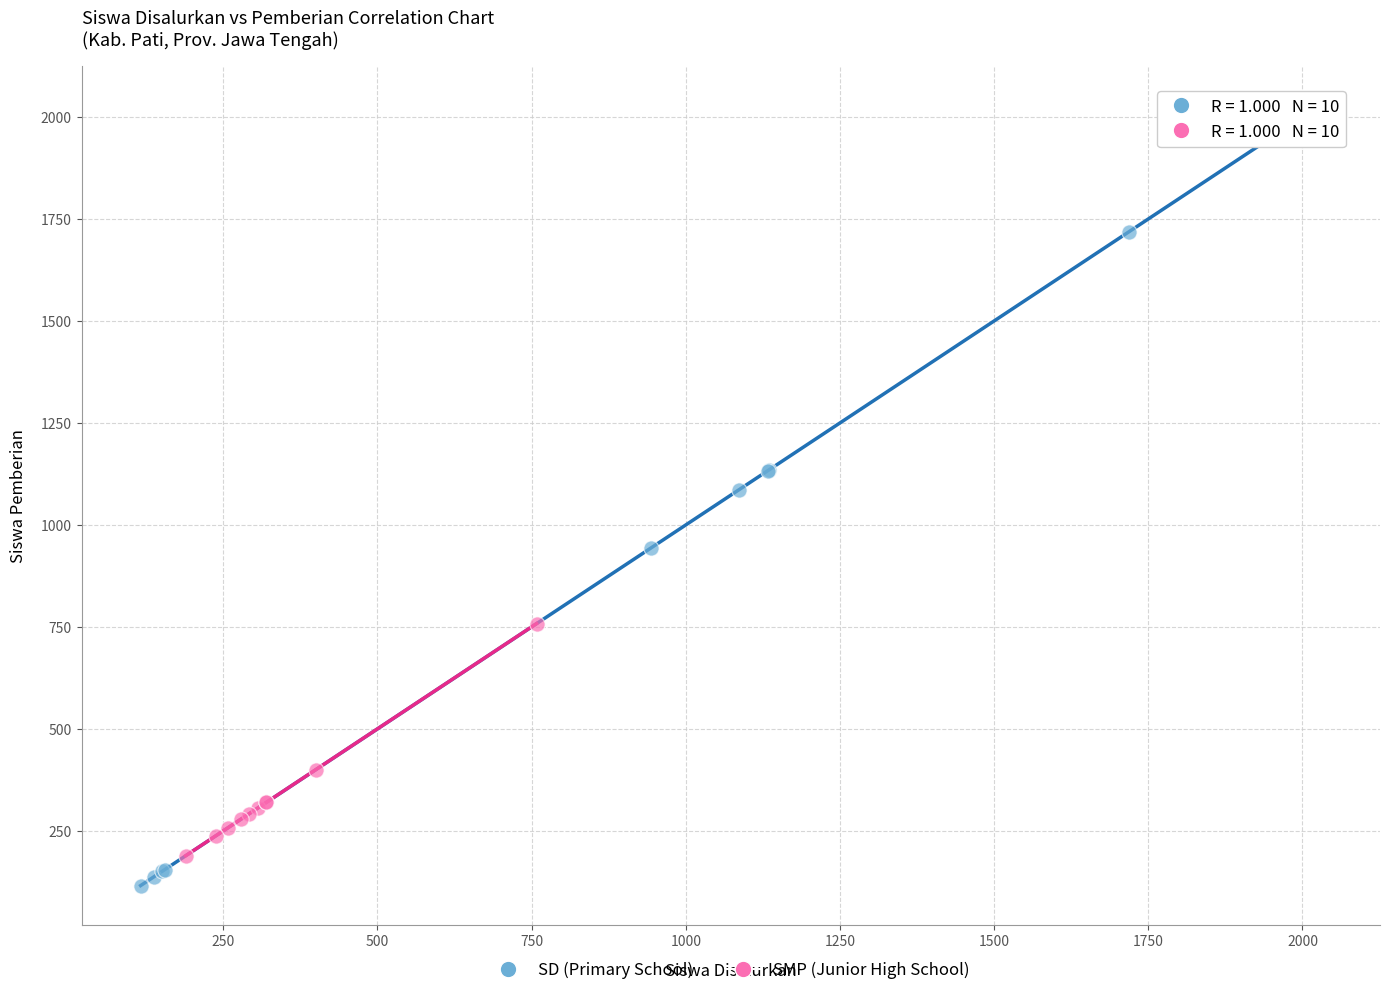

Which series contains the highest Y value?

SD (Primary School)